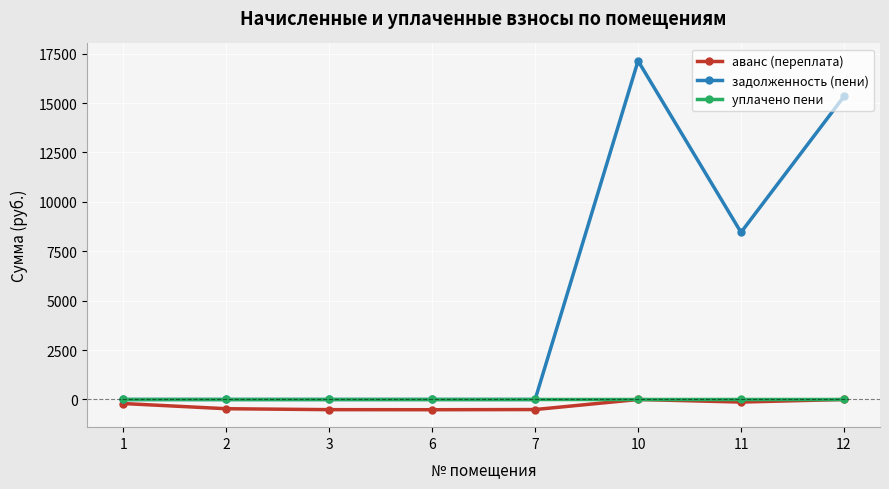

What is the greatest value displayed?

17136.0